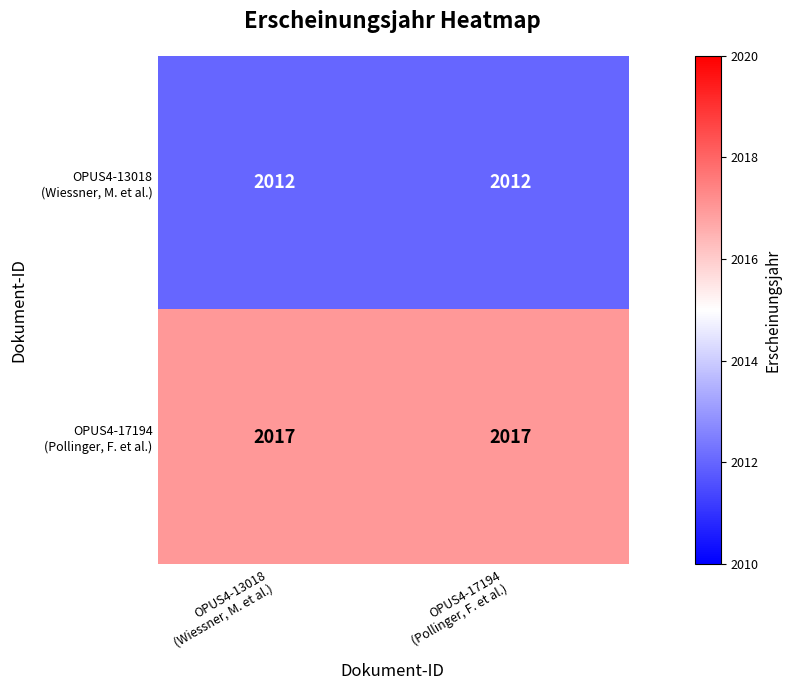

What is the greatest value displayed?

2017